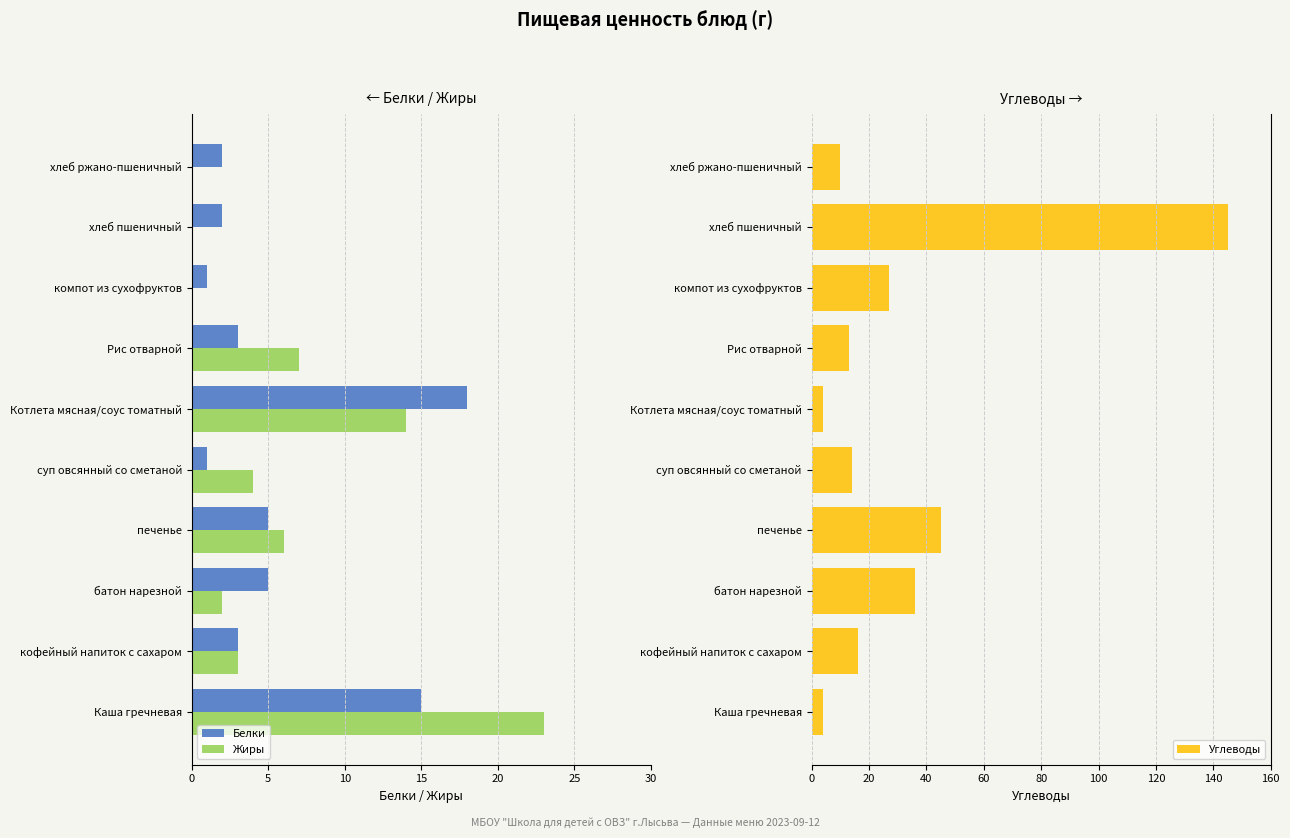

How many values in the Белки series are below -3?

4